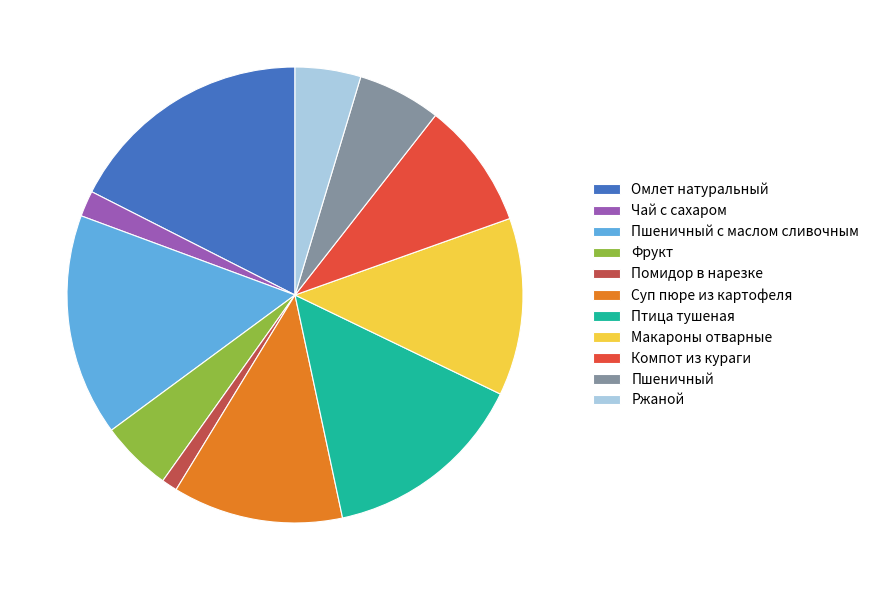

How many slices are in this pie chart?

11